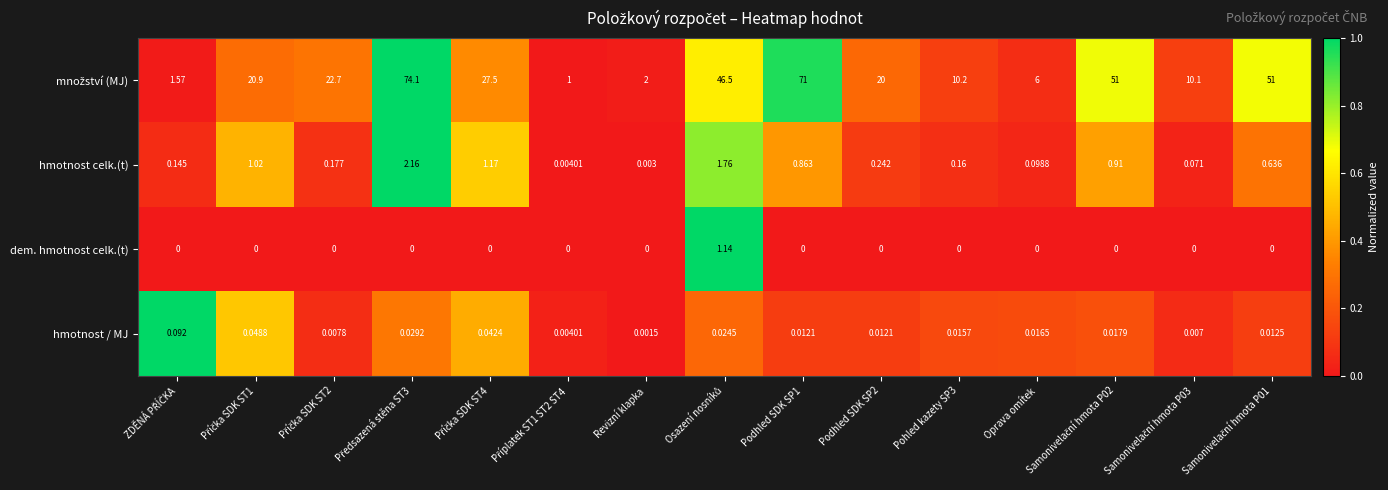

At which label is hmotnost / MJ closest to 0?

Revizní klapka